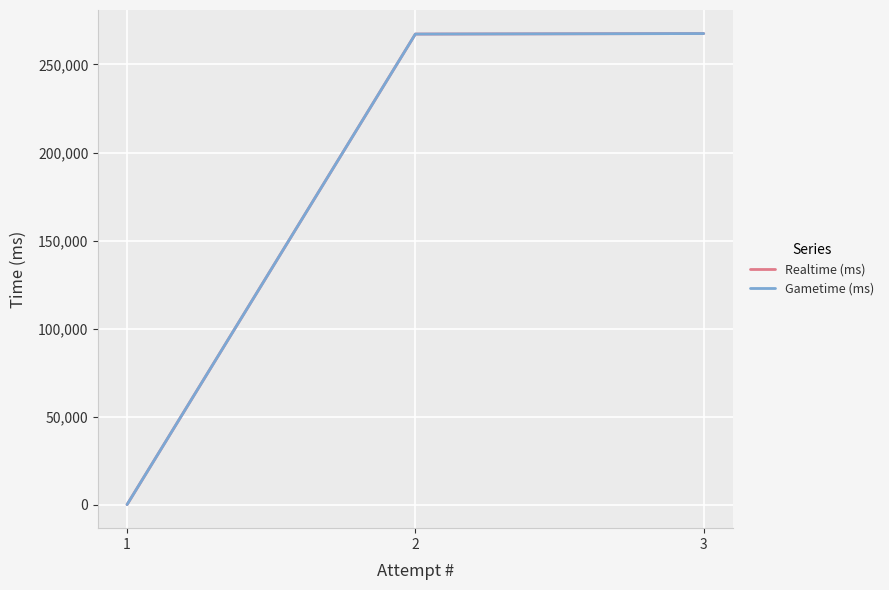

At how many categories does at least one series exceed 82802?

2